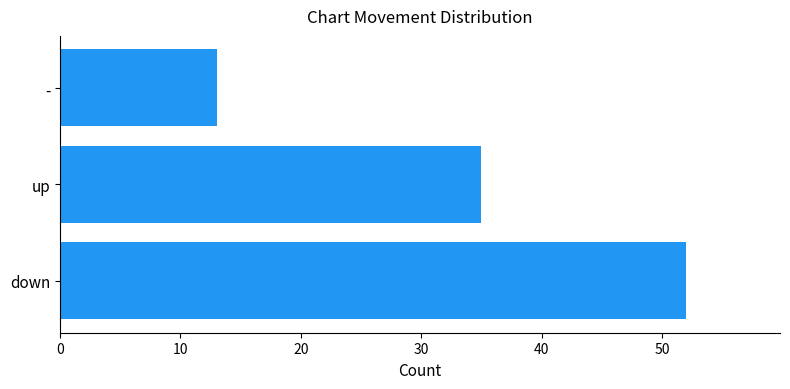

Count the number of data series in this chart.

1